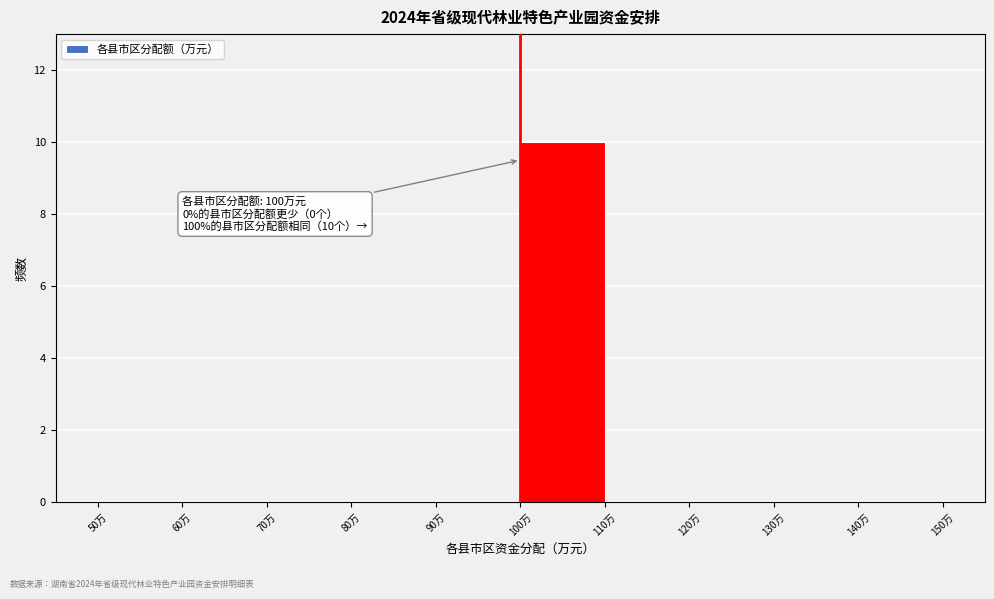

Which range on the x-axis has the tallest bar?

100 to 110